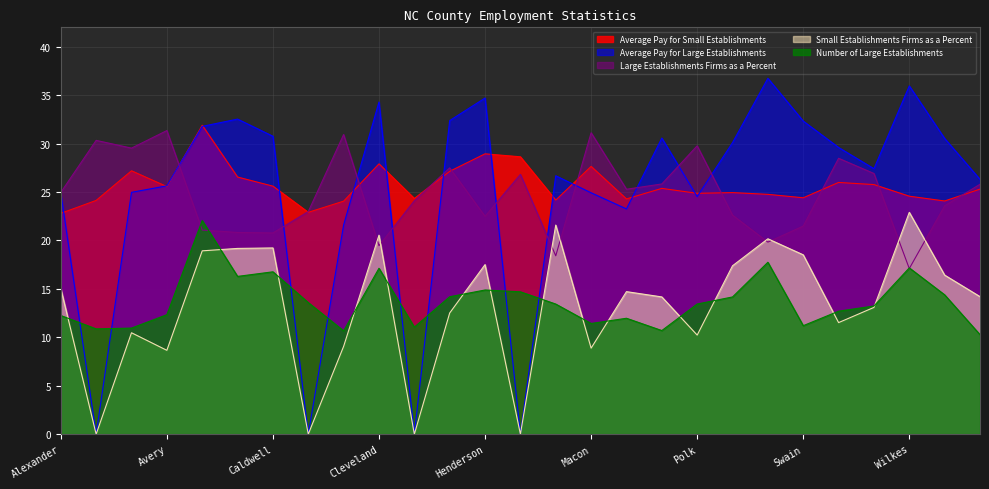

The value of Large Establishments Firms as a Percent at Caldwell is 12.7. True or false?

False